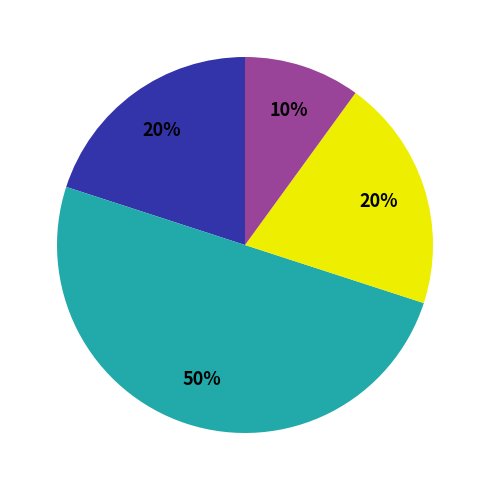

To the nearest percent, what is the difference between the largest and smallest slice percentages?

40%